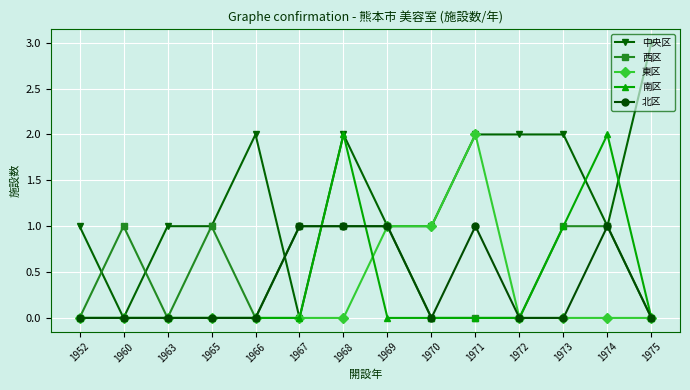

What is the value of the 西区 point at the 4th from the left?

1